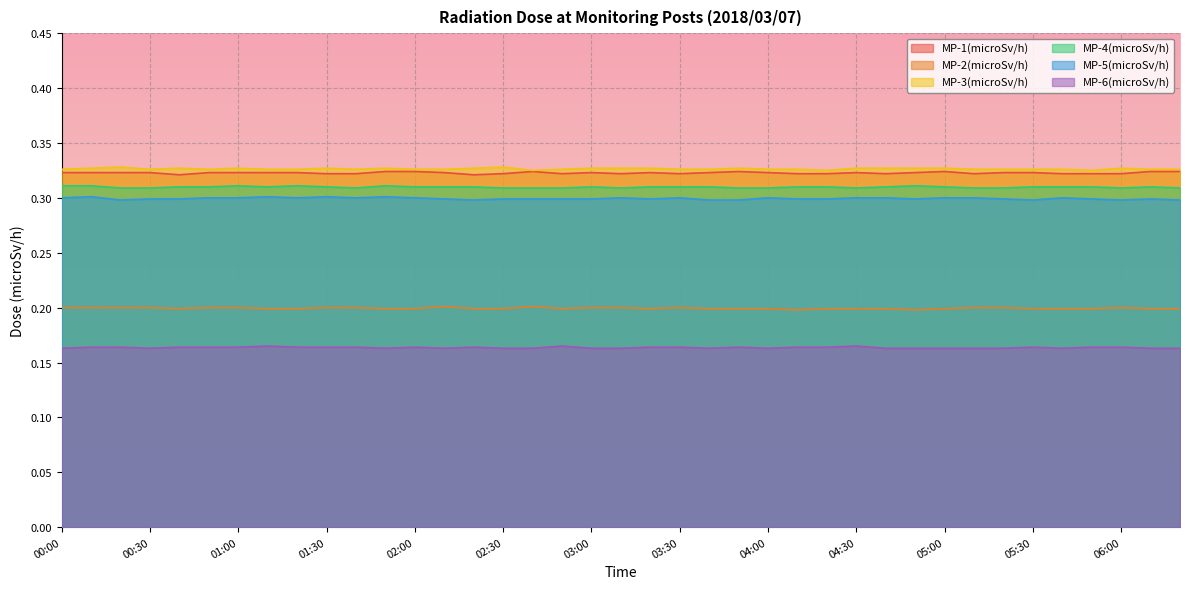

Which category has the lowest value across all series?

00:00